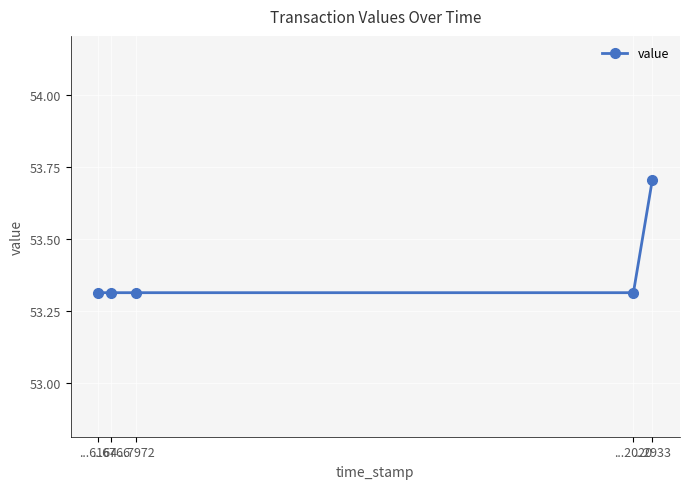

Which label corresponds to the largest value in the chart?

...2933